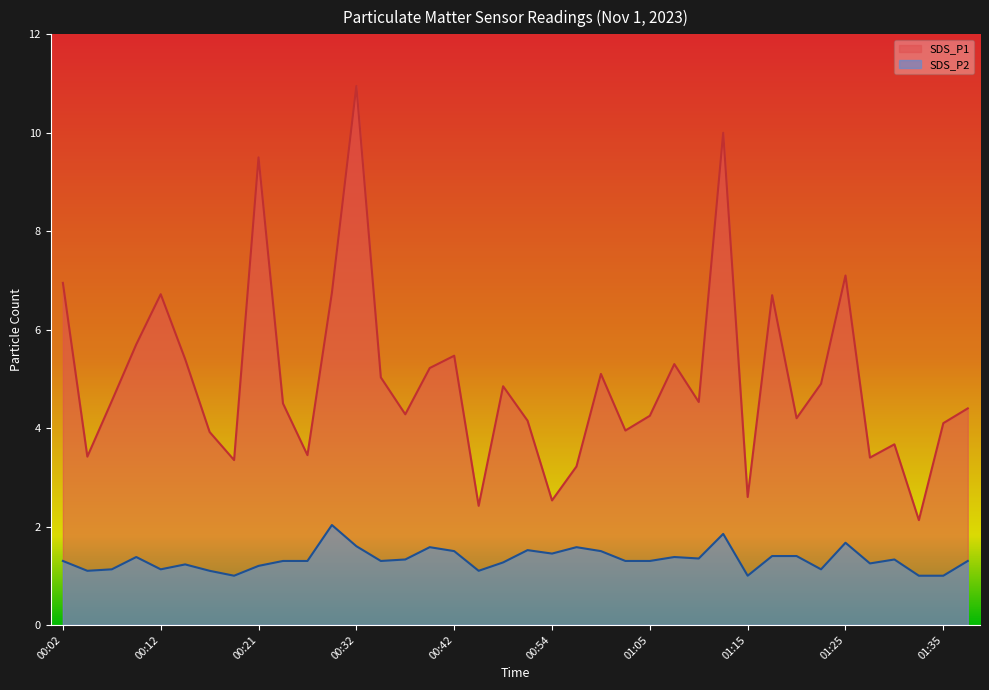

True or false: SDS_P1 and SDS_P2 intersect in this chart.

False